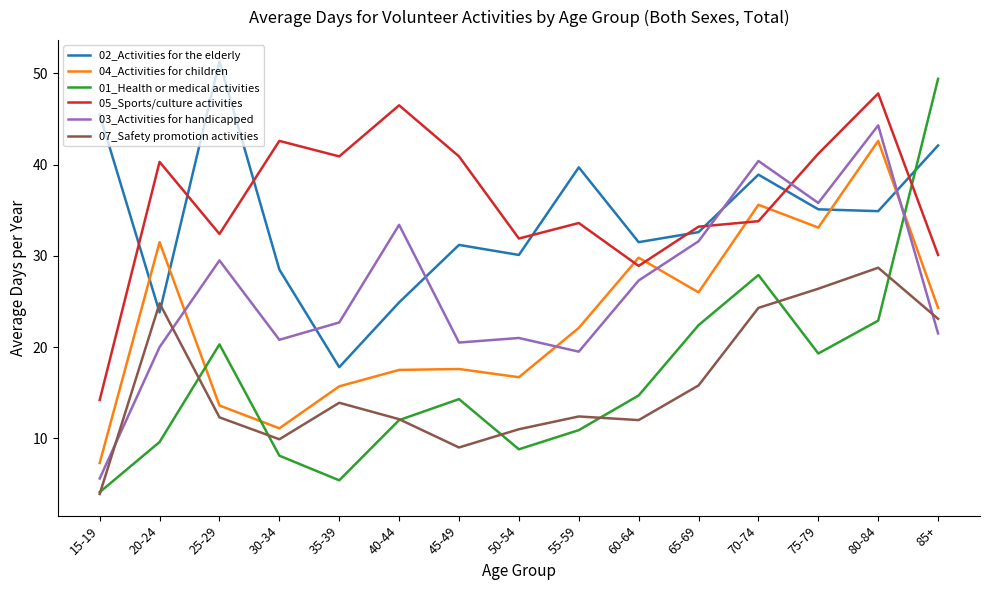

True or false: 04_Activities for children has a value of 33.1 at 75-79.

True